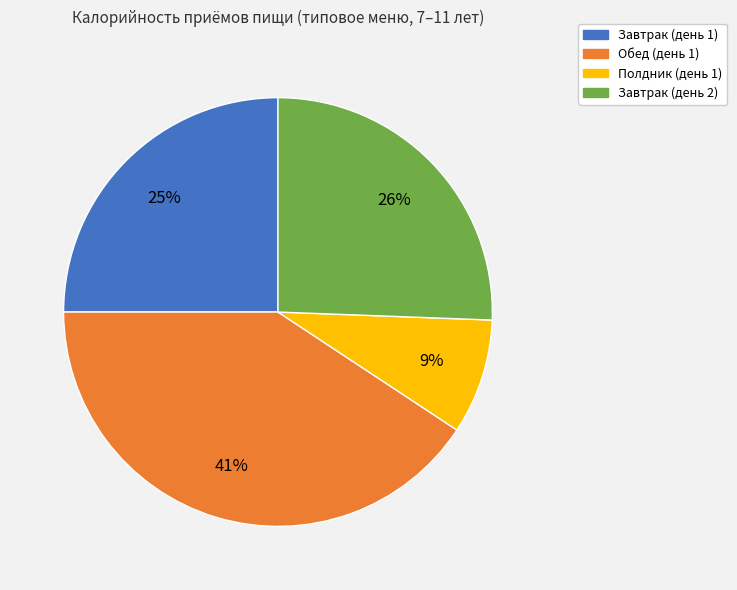

Which slice is the largest?

Обед (день 1)